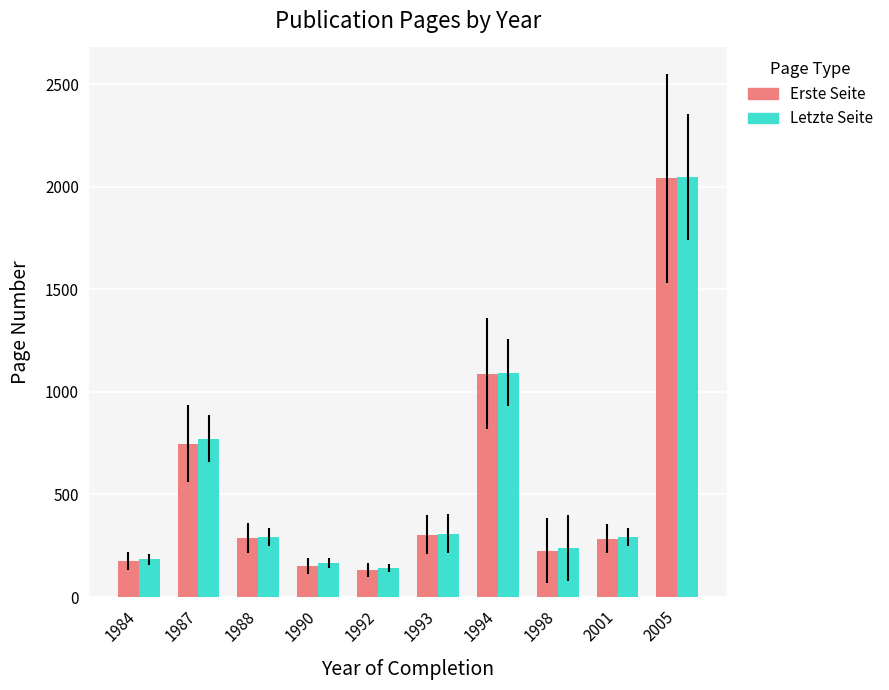

How many data points in Erste Seite are less than 287?

5